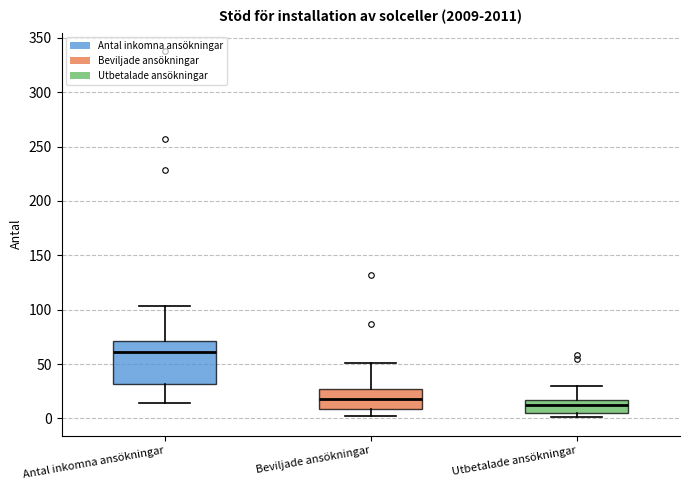

Reading left to right, read every box against the y-axis: the position of its median line, the range the box covers, and the ends of its whiskers. The values are not printed on the chart, so give them approximately, as read against the axis.

Antal inkomna ansökningar: median 60, box 30 to 70, whiskers 15 to 105
Beviljade ansökningar: median 20, box 10 to 25, whiskers 0 to 50
Utbetalade ansökningar: median 10, box 5 to 15, whiskers 0 to 30